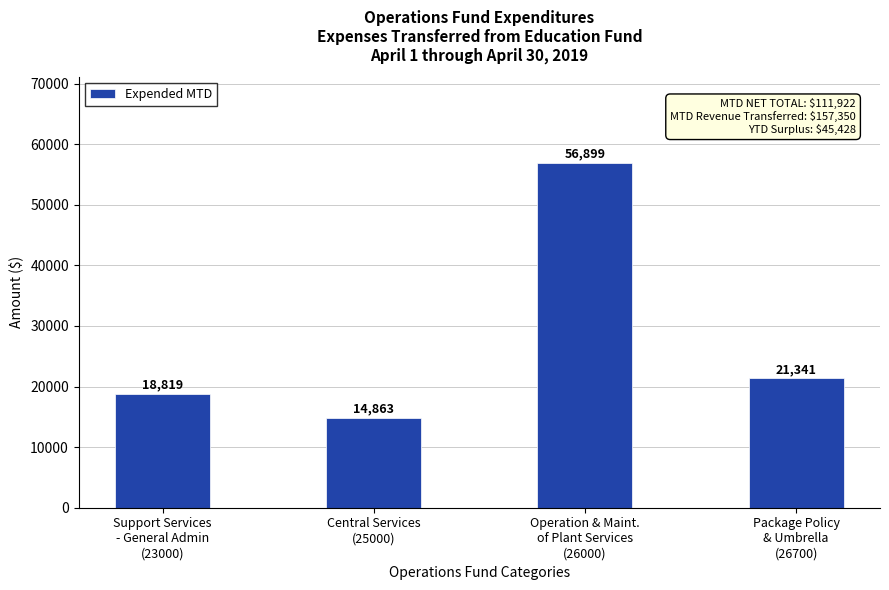

Count the number of data series in this chart.

1